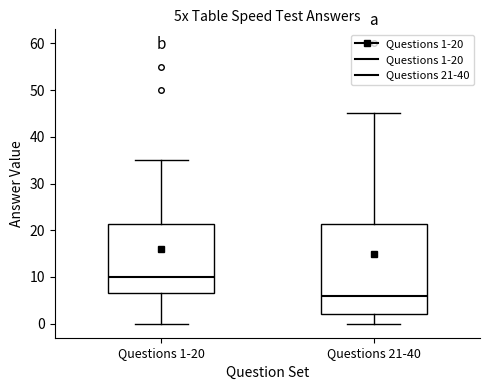

Reading left to right, transcribe this box plot: for each box, give where its median line is, the range the box spans, and where its two whiskers end, as read against the y-axis. The values are not printed on the chart, so give them approximately, as read against the axis.

Questions 1-20: median 10, box 7 to 21, whiskers 0 to 35
Questions 21-40: median 6, box 2 to 21, whiskers 0 to 45